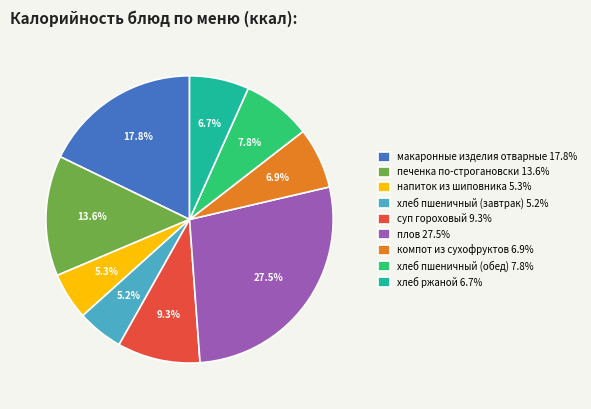

To the nearest percent, what percentage of the pie is хлеб пшеничный (обед)?

8%